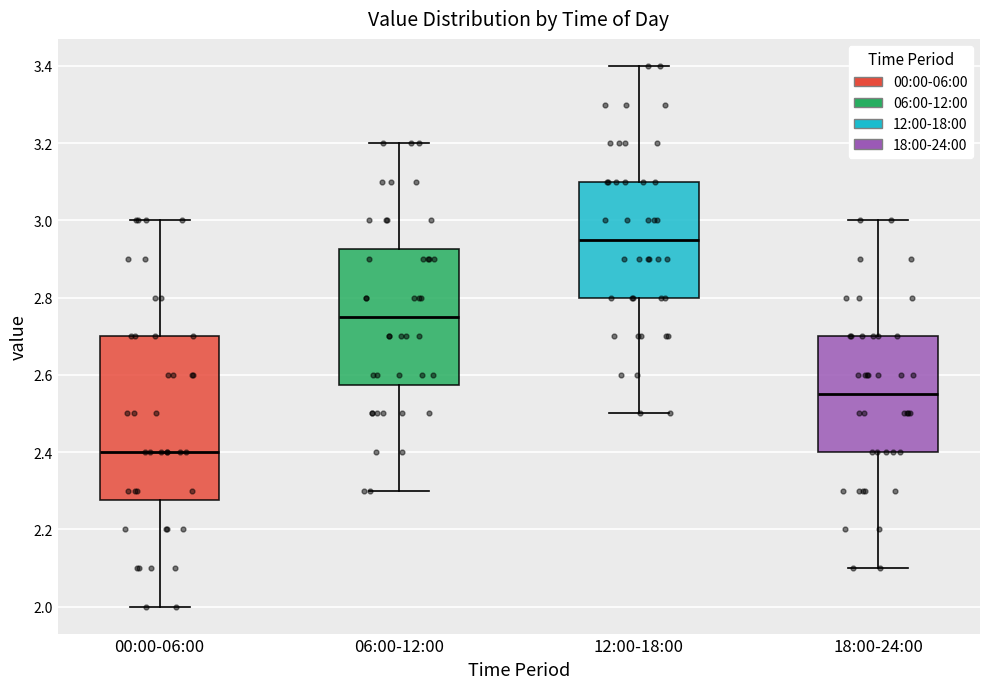

Which box has the lowest median line?

00:00-06:00